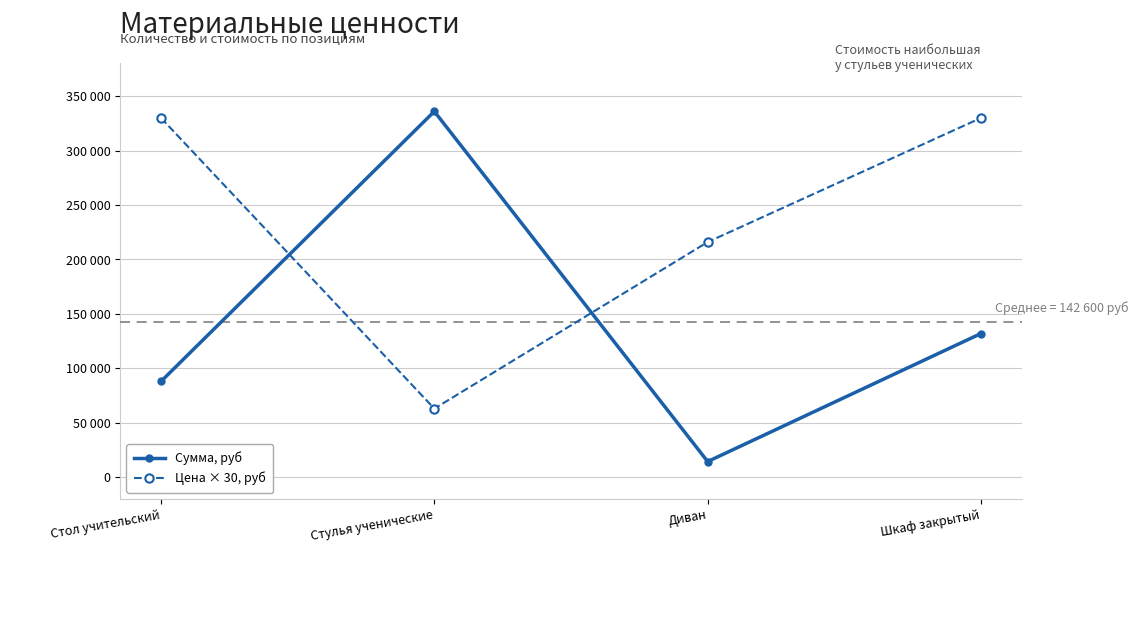

What is the label of the 1st point from the left?

Стол учительский